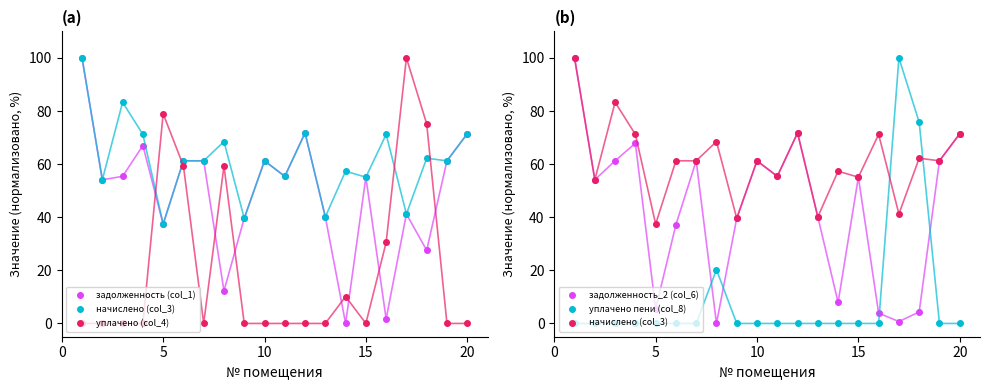

What is the difference between the maximum and minimum values in the уплачено пени (col_8) series?

100.0